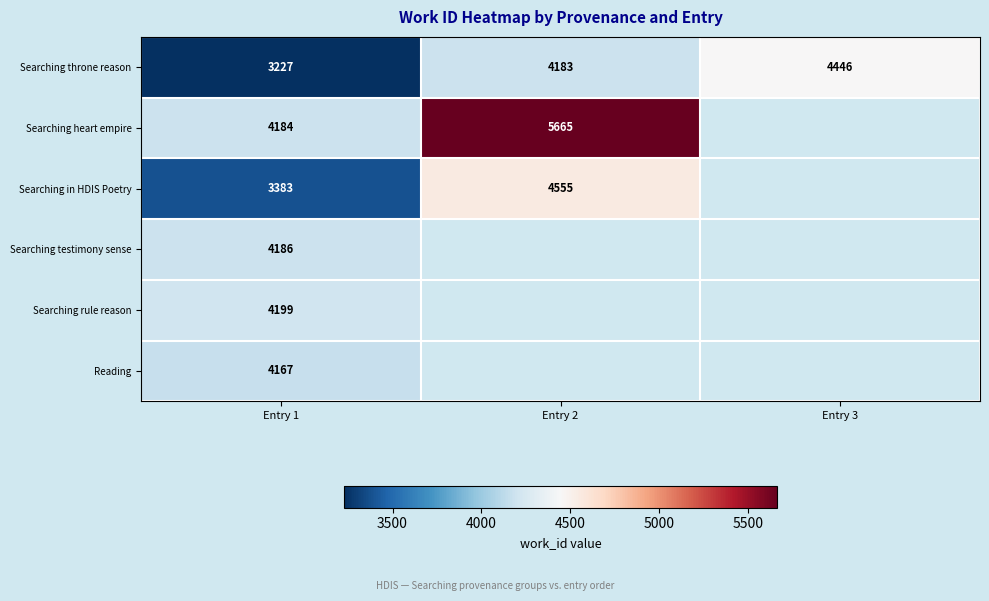

Is the value of Searching heart empire at Entry 2 greater than the value of Reading at Entry 1?

Yes